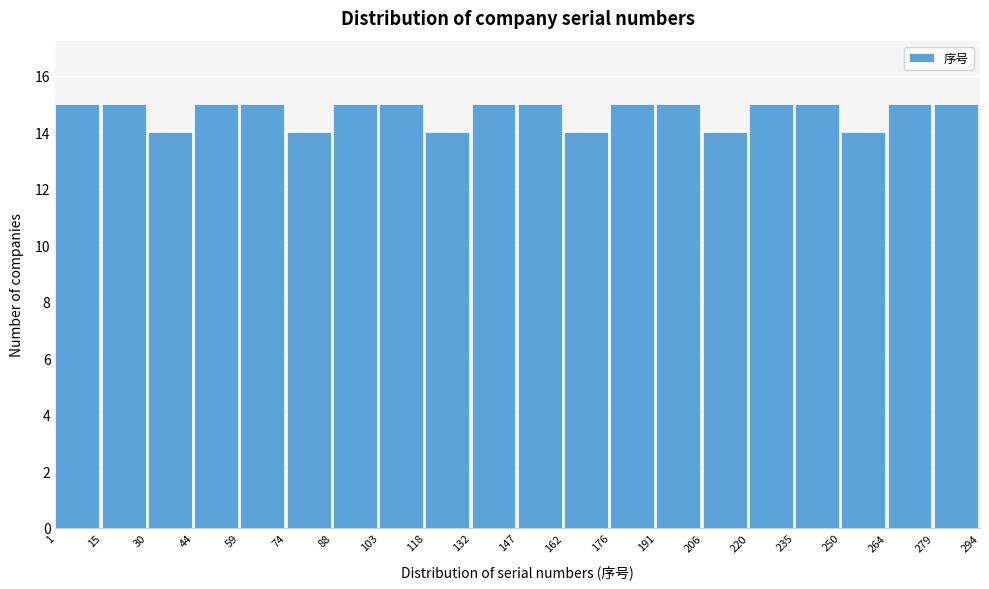

Reading left to right, transcribe this chart: for each bar, give the range it covers on the x-axis and its height. The values are not printed on the chart, so give them approximately, as read against the axis.

1 to 15: 15
15 to 30: 15
30 to 44: 14
44 to 59: 15
59 to 74: 15
74 to 88: 14
88 to 103: 15
103 to 118: 15
118 to 132: 14
132 to 147: 15
147 to 162: 15
162 to 176: 14
176 to 191: 15
191 to 206: 15
206 to 220: 14
220 to 235: 15
235 to 250: 15
250 to 264: 14
264 to 279: 15
279 to 294: 15